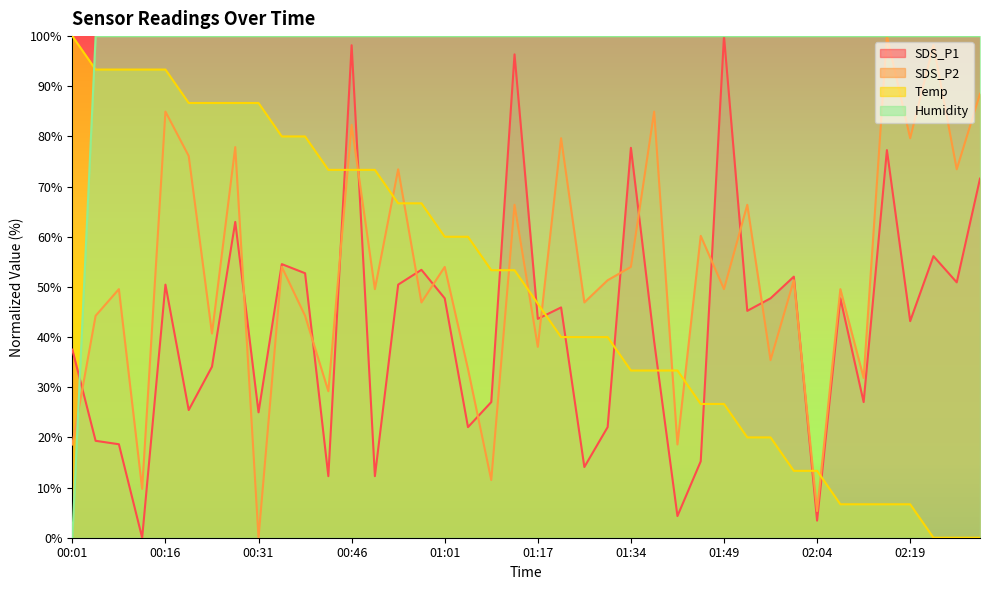

What is the value of the SDS_P1 point at the 17th from the left?

47.7